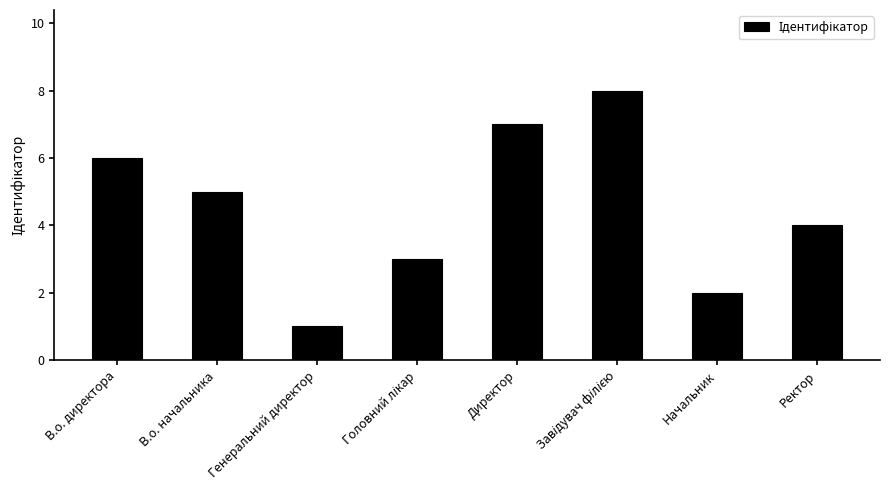

What is the sum of the values at Директор and Ректор?

11